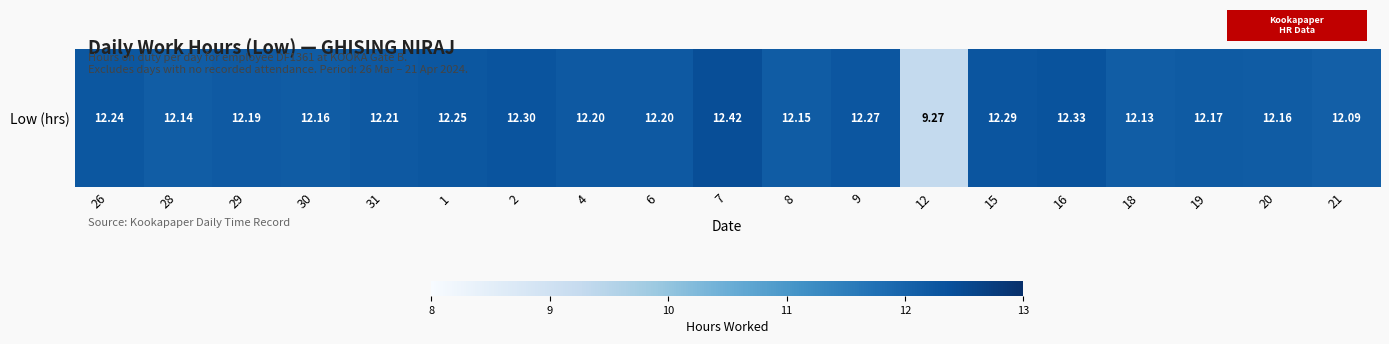

Rank the categories by value from lowest to highest.

12, 21, 18, 28, 8, 30, 20, 19, 29, 4, 6, 31, 26, 1, 9, 15, 2, 16, 7